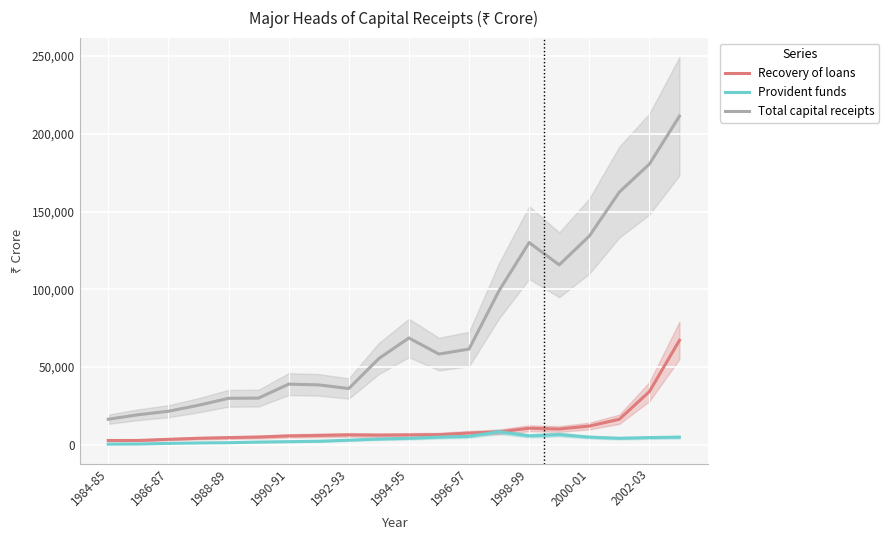

At which category is the sum across all series the highest?

19